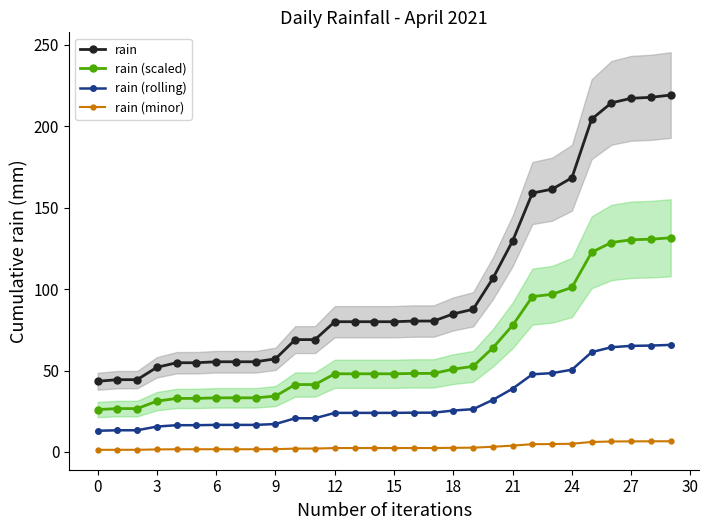

What is the difference between the second highest and minimum values in the rain (rolling) series?

52.3